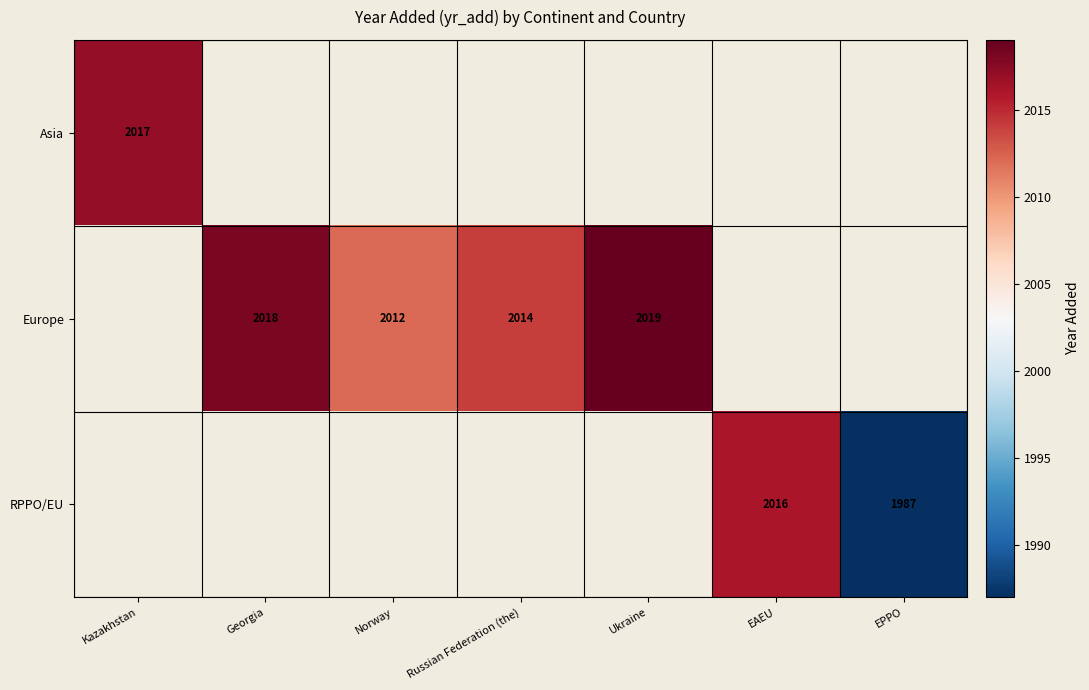

Which label corresponds to the smallest value in the chart?

EPPO